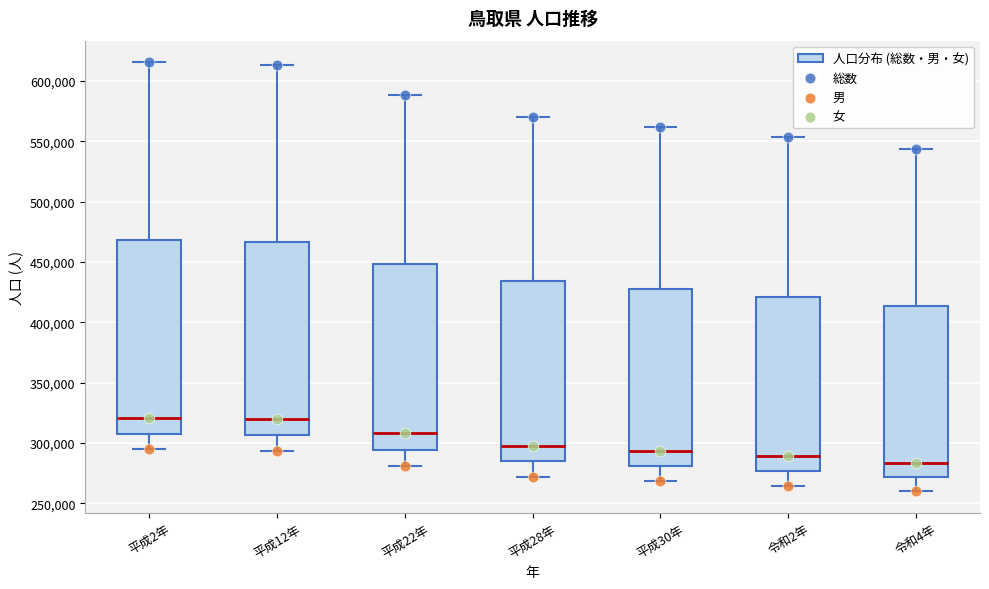

Where does the upper whisker of the box for 平成22年 end on the y-axis? The values are not printed on the chart, so give them approximately, as read against the axis.

590000